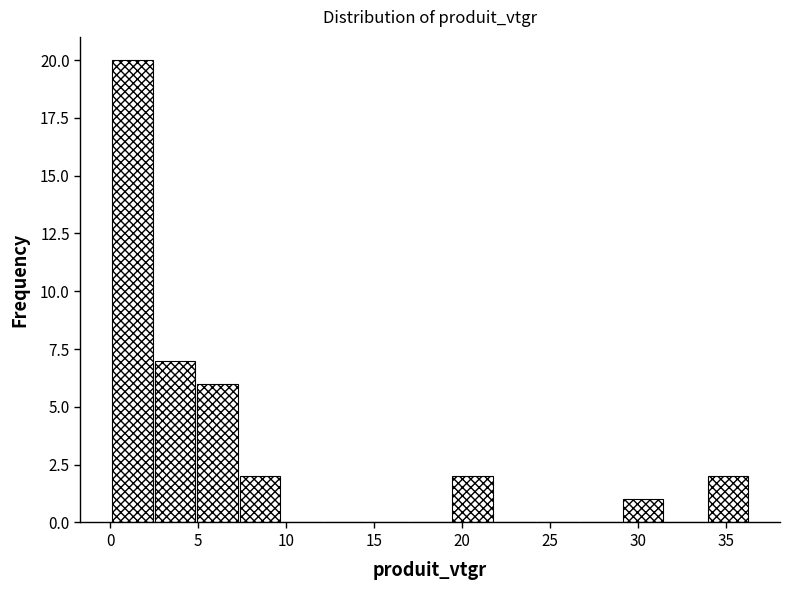

How tall is the bar that spans 0.0 to 2.5 on the x-axis? Neither the bar edges nor the heights are printed on the chart, so give them approximately, as read against the axes.

20